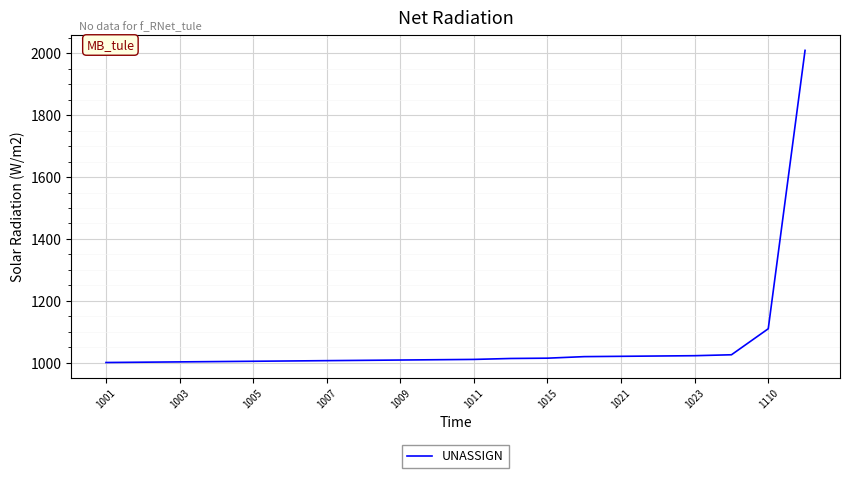

What is the maximum value shown in the chart?

2009